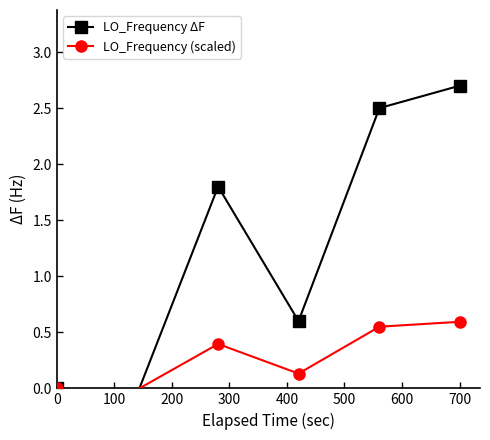

Where does the LO_Frequency ΔF series first go above 1?

200